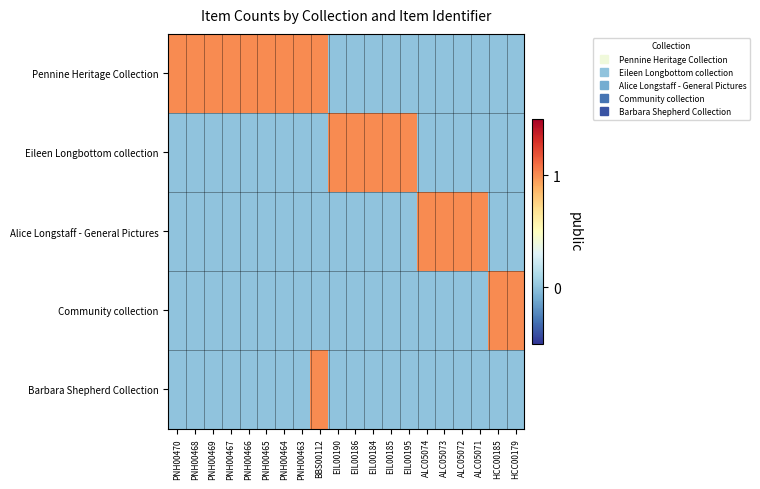

Reading left to right, what are all the values shown in this chart?

Pennine Heritage Collection: PNH00470=1	PNH00468=1	PNH00469=1	PNH00467=1	PNH00466=1	PNH00465=1	PNH00464=1	PNH00463=1	BBS00112=1	EIL00190=0	EIL00186=0	EIL00184=0	EIL00185=0	EIL00195=0	ALC05074=0	ALC05073=0	ALC05072=0	ALC05071=0	HCC00185=0	HCC00179=0
Eileen Longbottom collection: PNH00470=0	PNH00468=0	PNH00469=0	PNH00467=0	PNH00466=0	PNH00465=0	PNH00464=0	PNH00463=0	BBS00112=0	EIL00190=1	EIL00186=1	EIL00184=1	EIL00185=1	EIL00195=1	ALC05074=0	ALC05073=0	ALC05072=0	ALC05071=0	HCC00185=0	HCC00179=0
Alice Longstaff - General Pictures: PNH00470=0	PNH00468=0	PNH00469=0	PNH00467=0	PNH00466=0	PNH00465=0	PNH00464=0	PNH00463=0	BBS00112=0	EIL00190=0	EIL00186=0	EIL00184=0	EIL00185=0	EIL00195=0	ALC05074=1	ALC05073=1	ALC05072=1	ALC05071=1	HCC00185=0	HCC00179=0
Community collection: PNH00470=0	PNH00468=0	PNH00469=0	PNH00467=0	PNH00466=0	PNH00465=0	PNH00464=0	PNH00463=0	BBS00112=0	EIL00190=0	EIL00186=0	EIL00184=0	EIL00185=0	EIL00195=0	ALC05074=0	ALC05073=0	ALC05072=0	ALC05071=0	HCC00185=1	HCC00179=1
Barbara Shepherd Collection: PNH00470=0	PNH00468=0	PNH00469=0	PNH00467=0	PNH00466=0	PNH00465=0	PNH00464=0	PNH00463=0	BBS00112=1	EIL00190=0	EIL00186=0	EIL00184=0	EIL00185=0	EIL00195=0	ALC05074=0	ALC05073=0	ALC05072=0	ALC05071=0	HCC00185=0	HCC00179=0